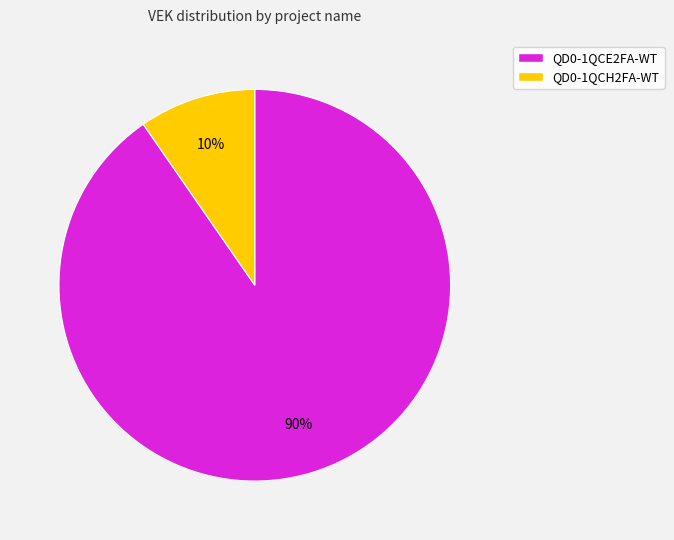

How many segments does this pie chart have?

2